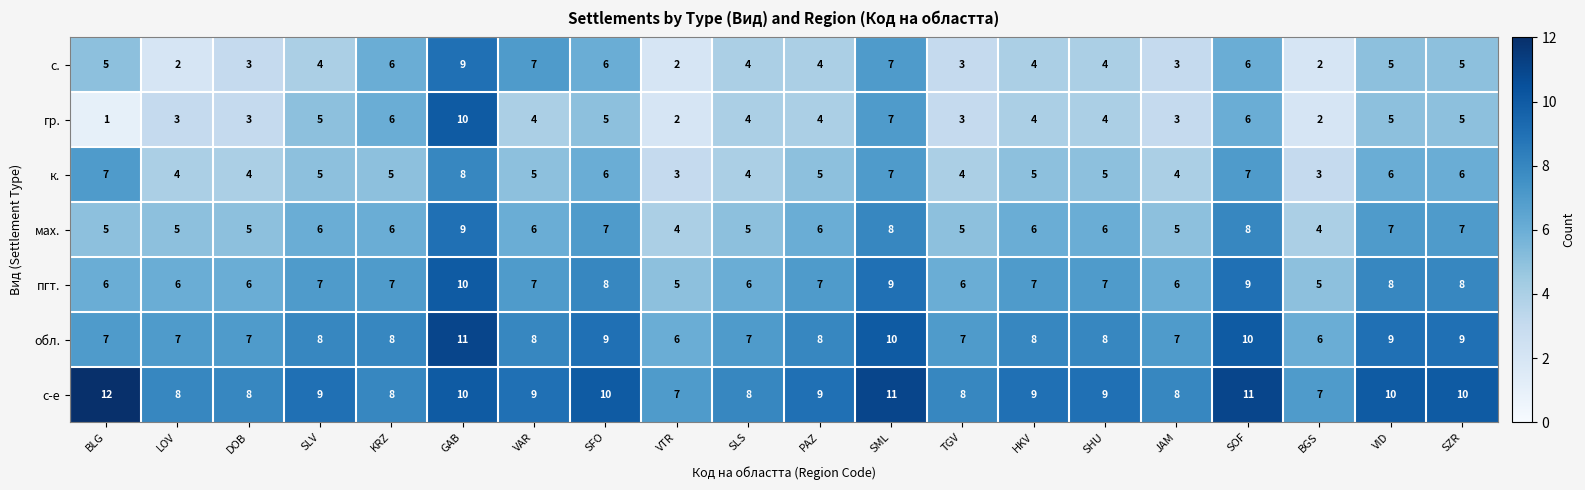

How many data points in обл. are less than 8?

8